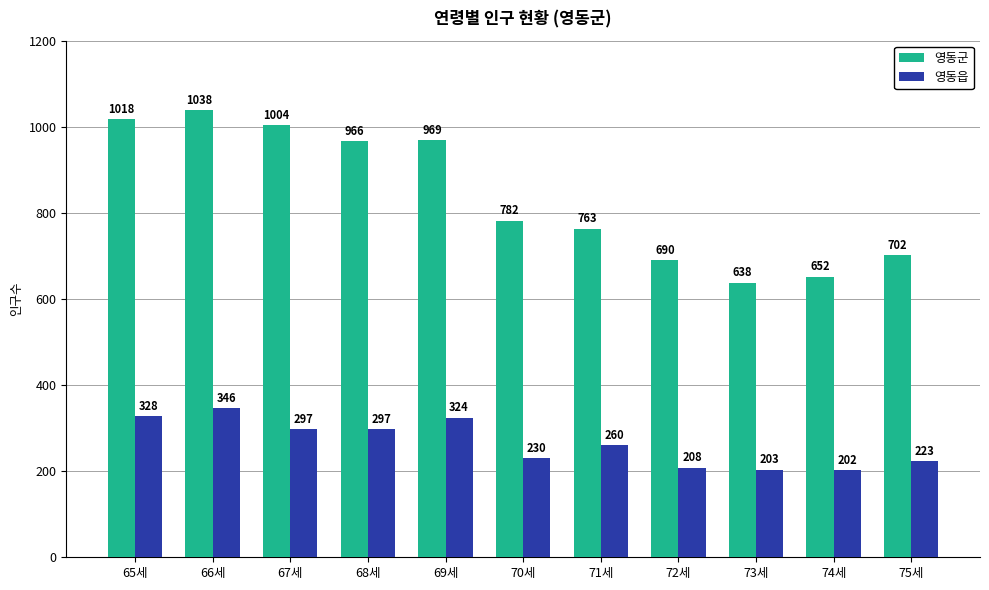

What position from the left is 69세?

5